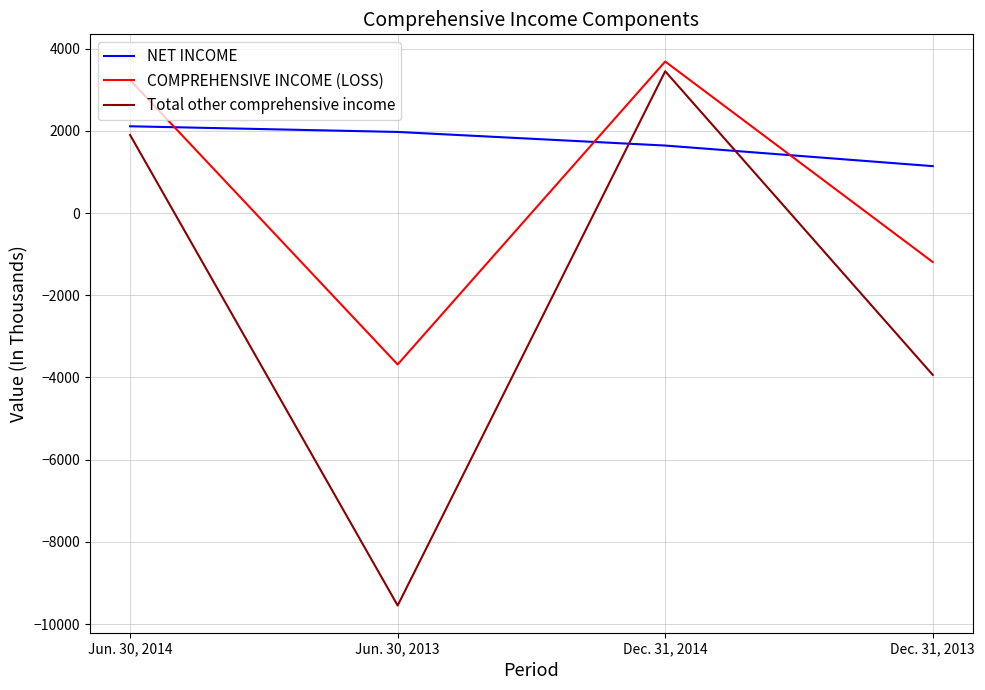

What value does the COMPREHENSIVE INCOME (LOSS) series have at Dec. 31, 2013, to the nearest 100?

-1200